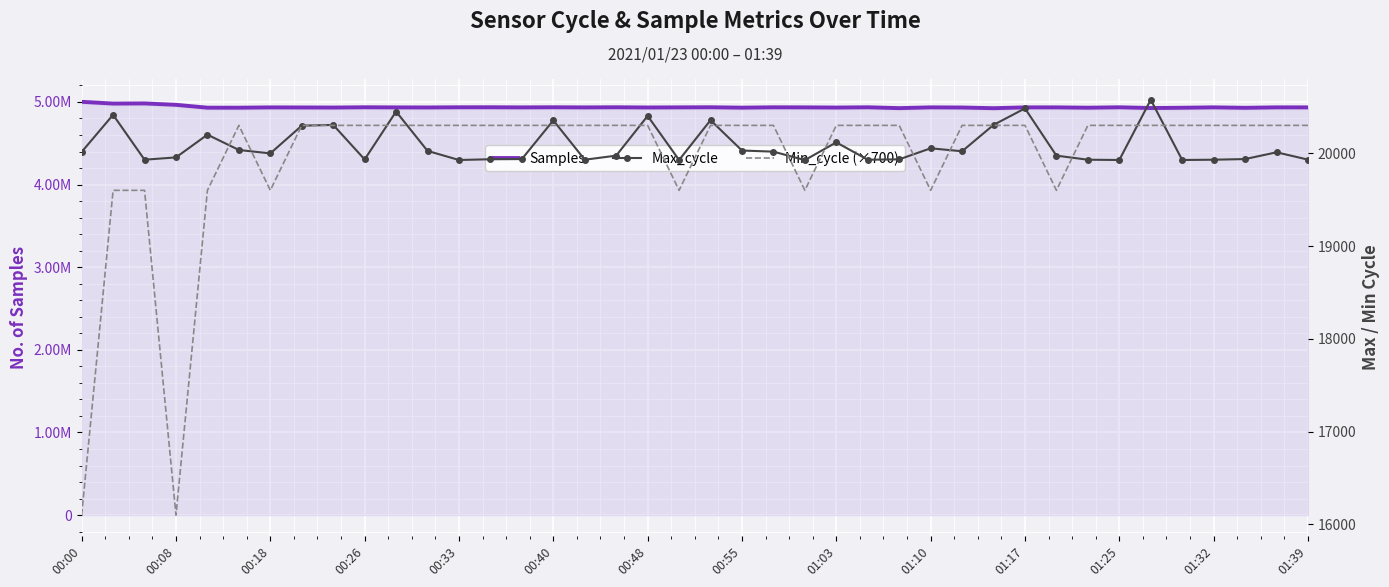

What is the difference between the maximum and minimum values in the Min_cycle (×700) series?

4200